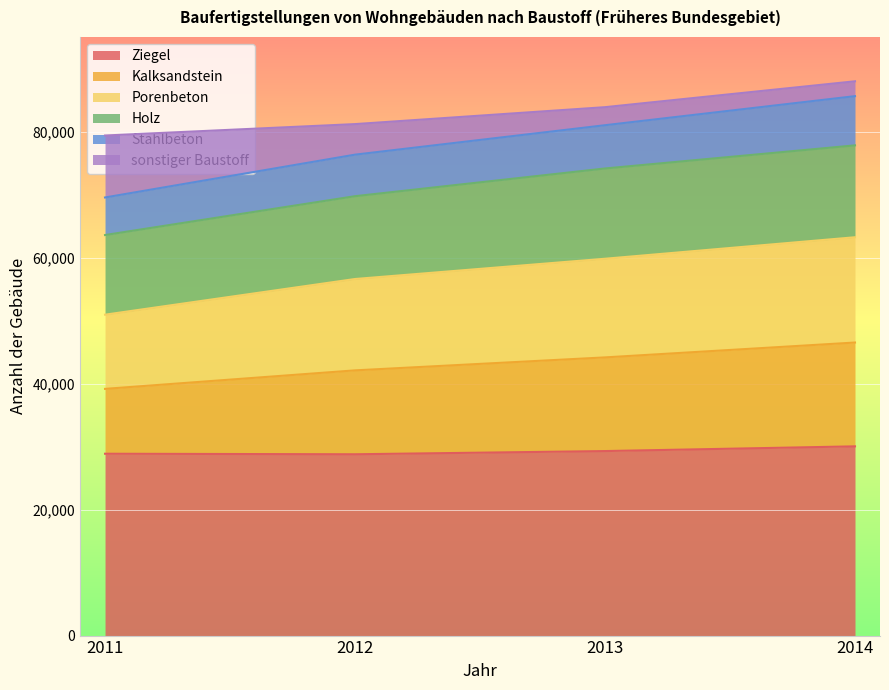

What is the maximum value for Ziegel?

30067